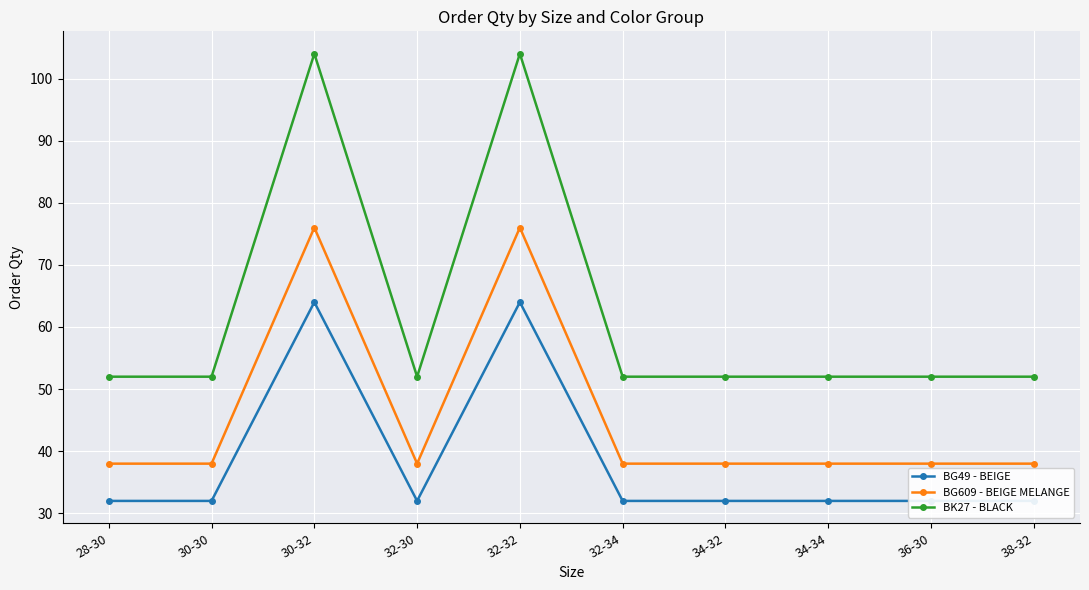

True or false: BG609 - BEIGE MELANGE and BG49 - BEIGE intersect in this chart.

False